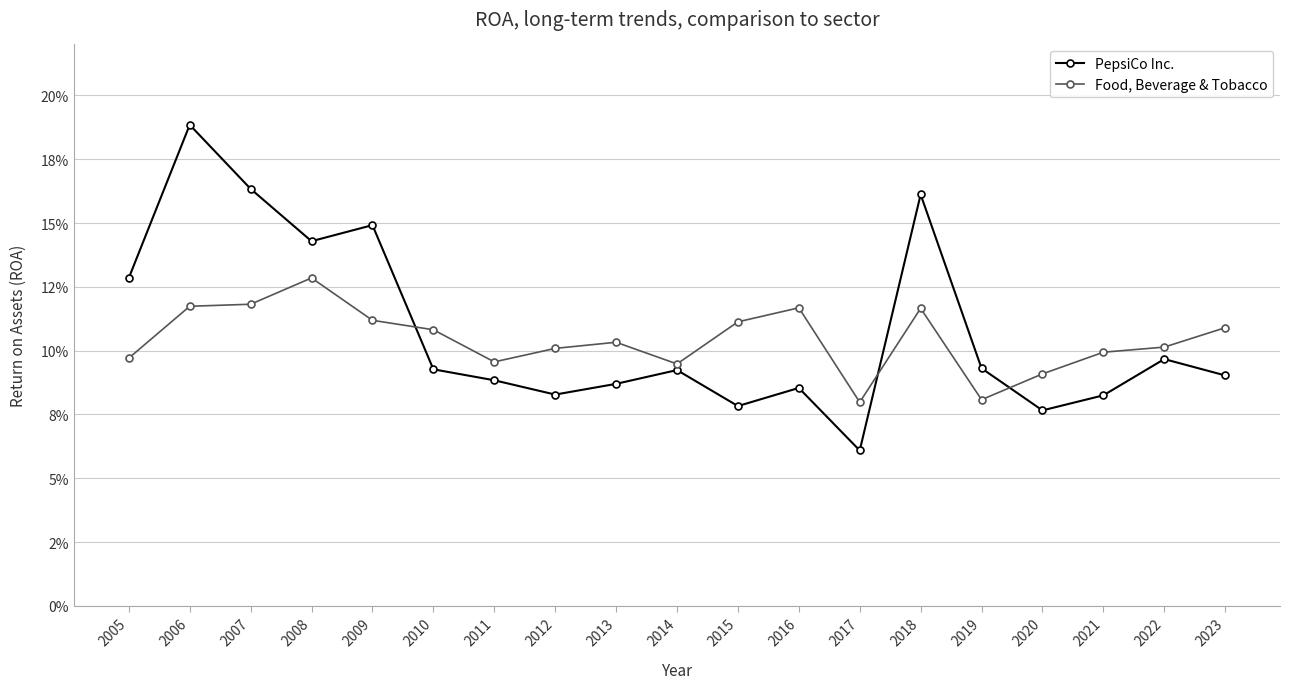

Reading left to right, what are all the values shown in this chart?

PepsiCo Inc.: 2005=0.1	2006=0.2	2007=0.2	2008=0.1	2009=0.1	2010=0.1	2011=0.1	2012=0.1	2013=0.1	2014=0.1	2015=0.1	2016=0.1	2017=0.1	2018=0.2	2019=0.1	2020=0.1	2021=0.1	2022=0.1	2023=0.1
Food, Beverage & Tobacco: 2005=0.1	2006=0.1	2007=0.1	2008=0.1	2009=0.1	2010=0.1	2011=0.1	2012=0.1	2013=0.1	2014=0.1	2015=0.1	2016=0.1	2017=0.1	2018=0.1	2019=0.1	2020=0.1	2021=0.1	2022=0.1	2023=0.1